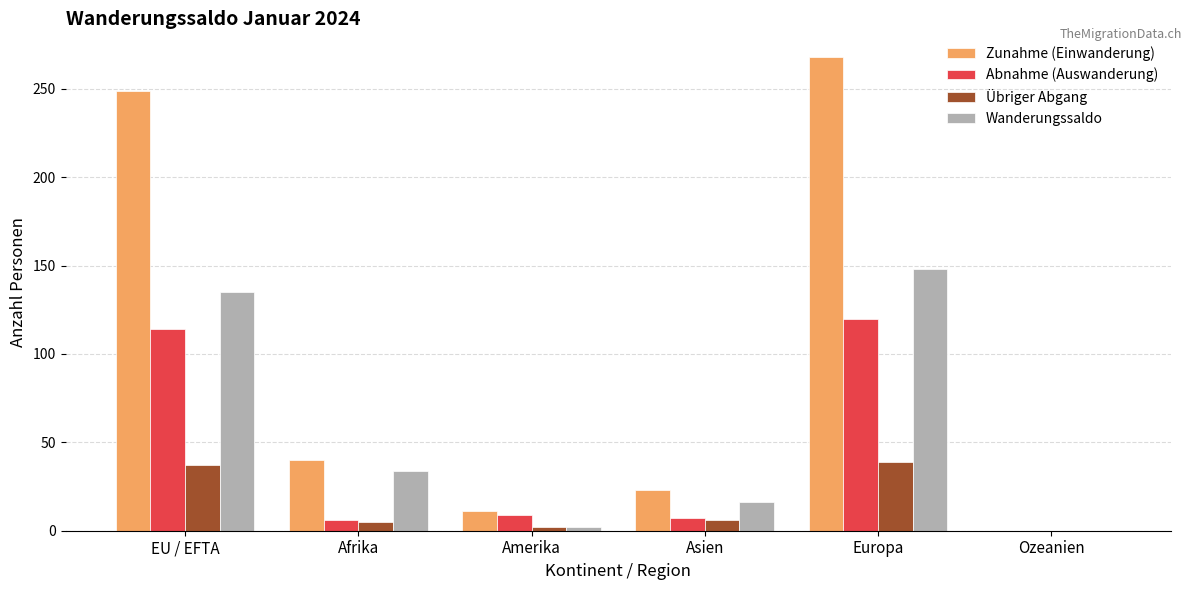

The value of Wanderungssaldo at Asien is 16. True or false?

True